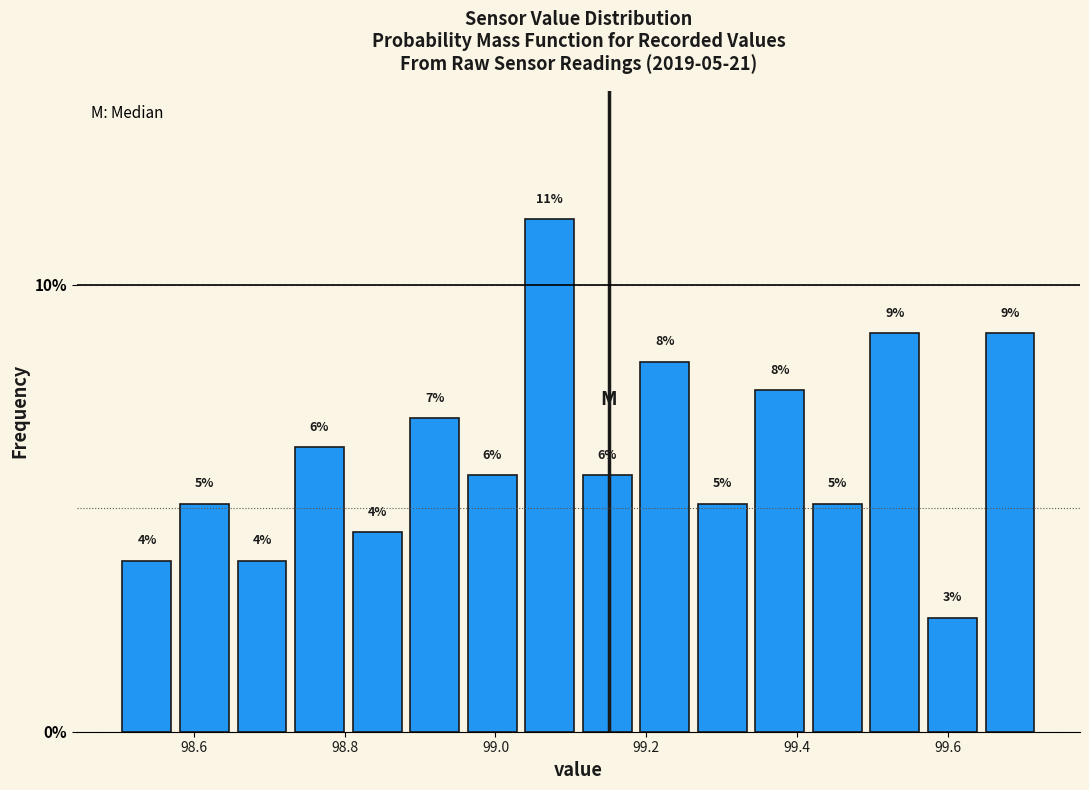

Around what value on the x-axis is the tallest bar? Give the approximate position of its centre, as read against the axis.

99.08